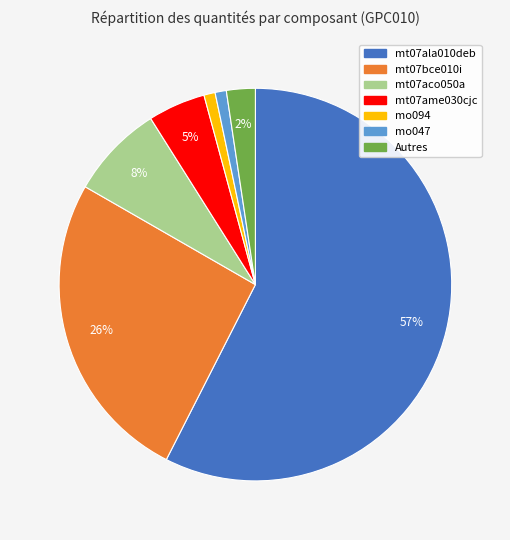

To the nearest percent, what is the average slice percentage?

14%